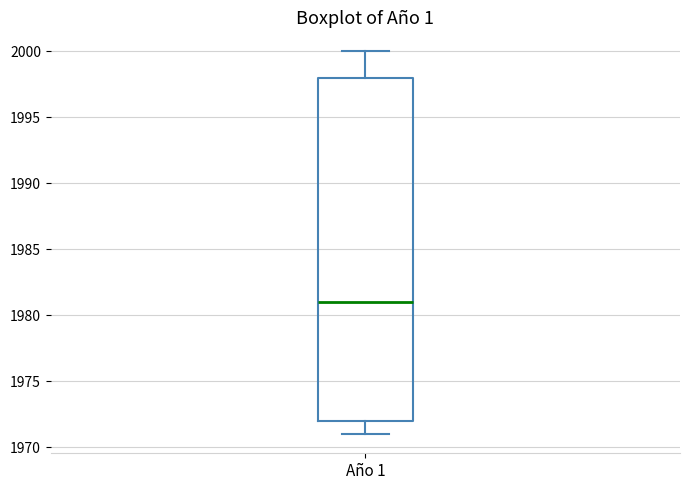

Where is the upper edge of the box for Año 1 on the y-axis? The values are not printed on the chart, so give them approximately, as read against the axis.

1998